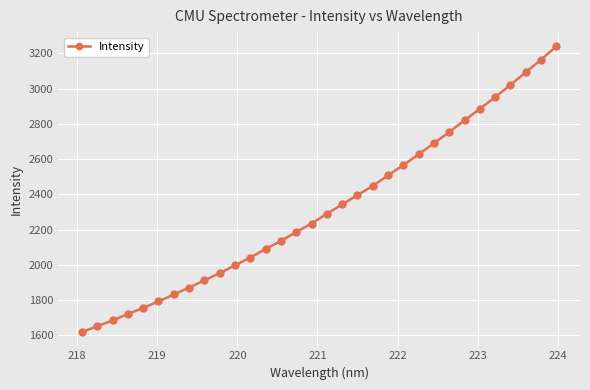

What is the smallest value displayed?

1619.6